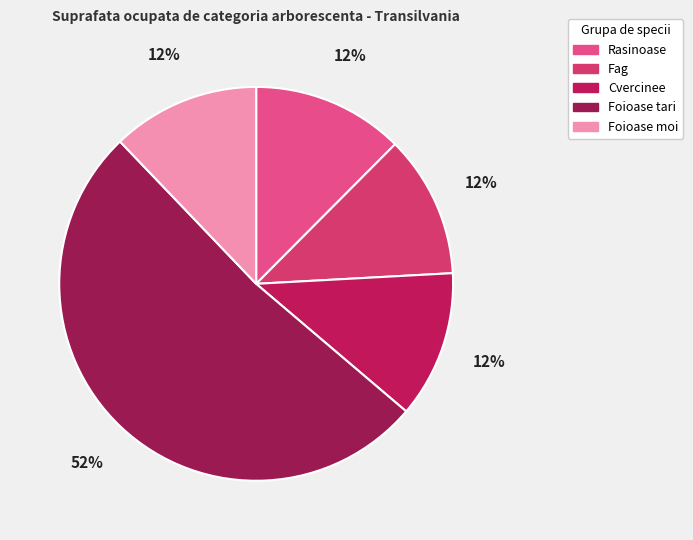

The Foioase moi slice represents 12% of the pie. True or false?

True